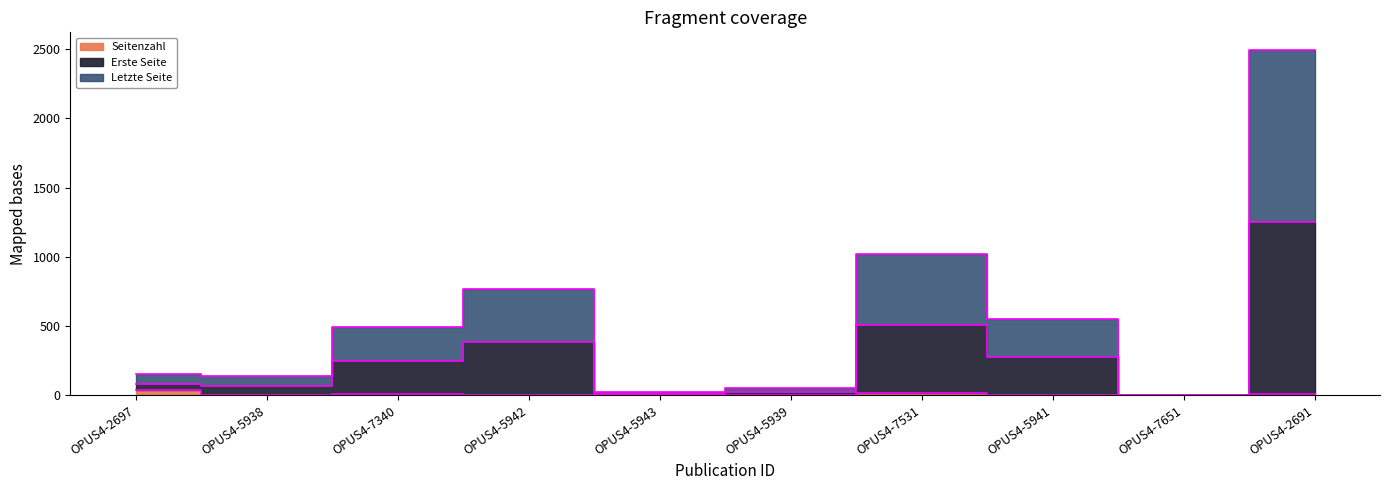

Reading left to right, transcribe all the data shown in this chart.

Seitenzahl: 36	2	9	2	2	3	13	2	0	7
Erste Seite: 78	70	245	384	12	27	510	277	0	1248
Letzte Seite: 156	140	490	768	24	54	1020	554	0	2496